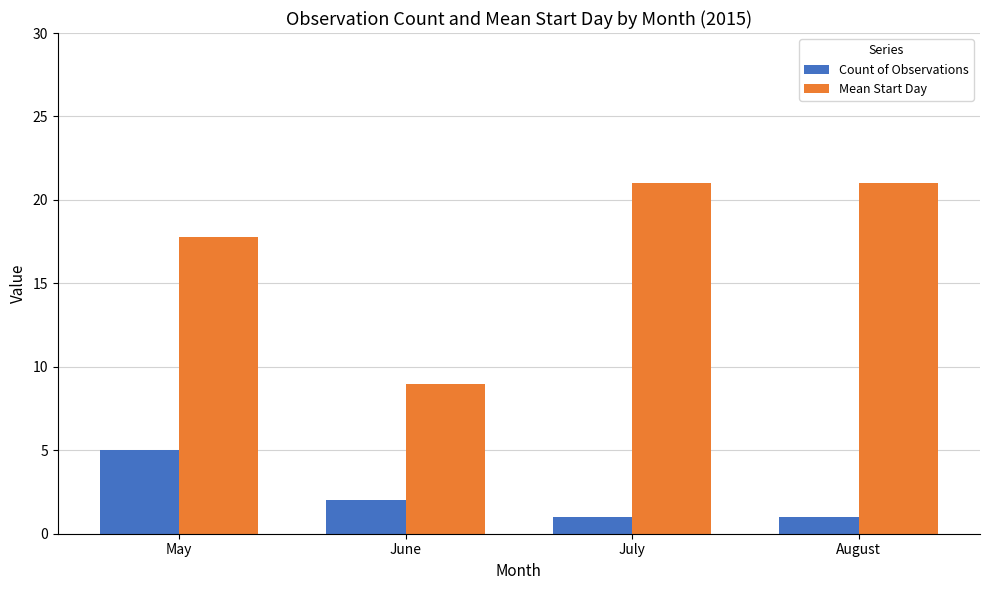

What is the maximum value shown in the chart?

21.0